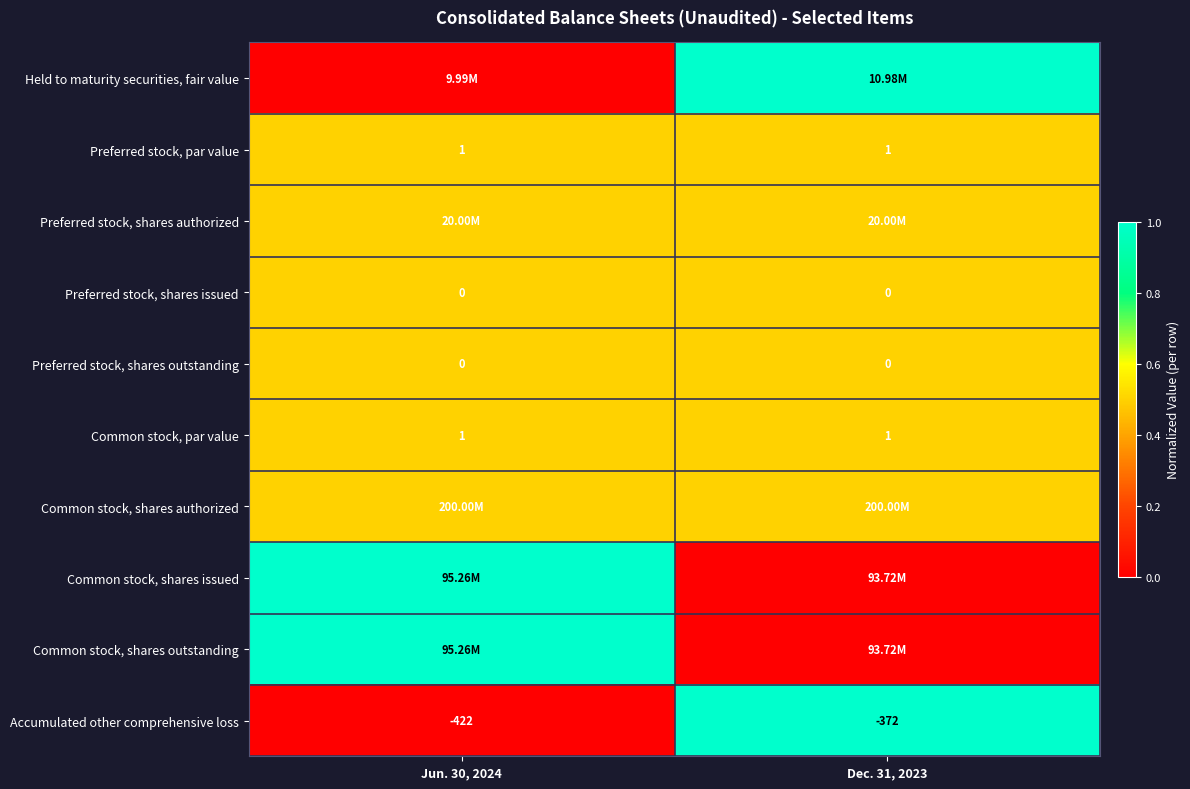

What is the sum of the Common stock, par value values at Dec. 31, 2023 and Jun. 30, 2024?

2.0